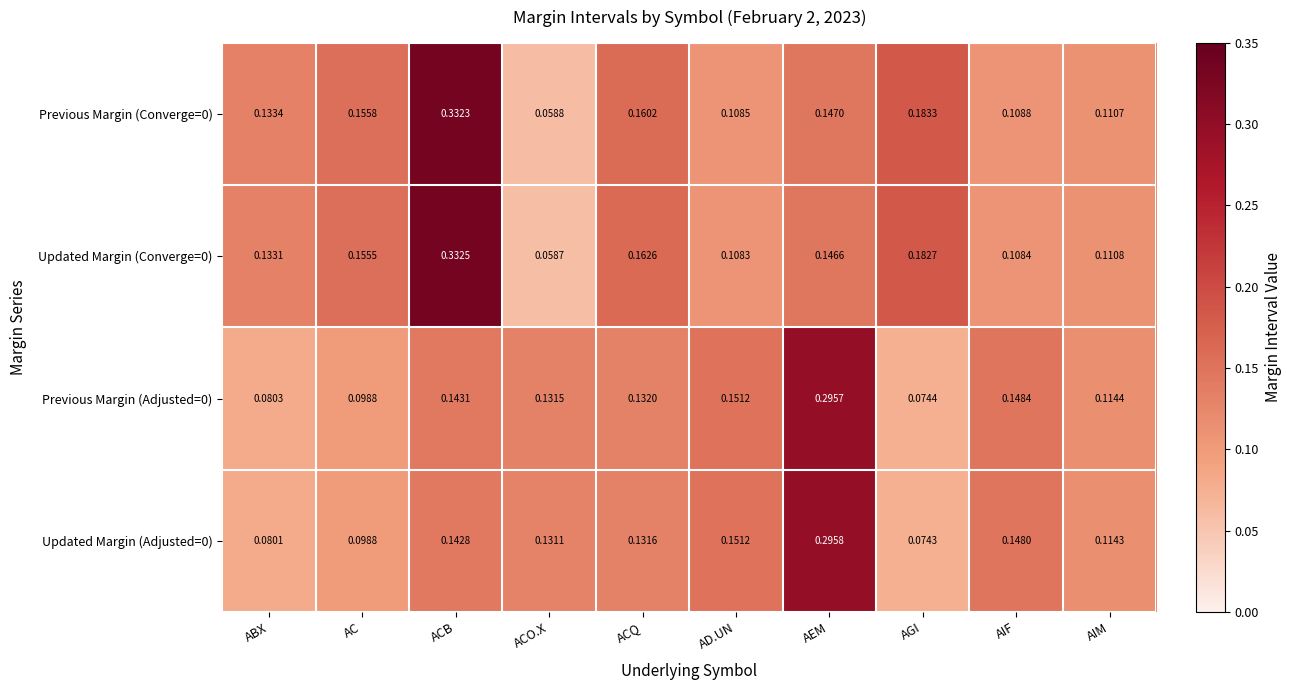

At which label is Updated Margin (Adjusted=0) closest to 0?

AGI